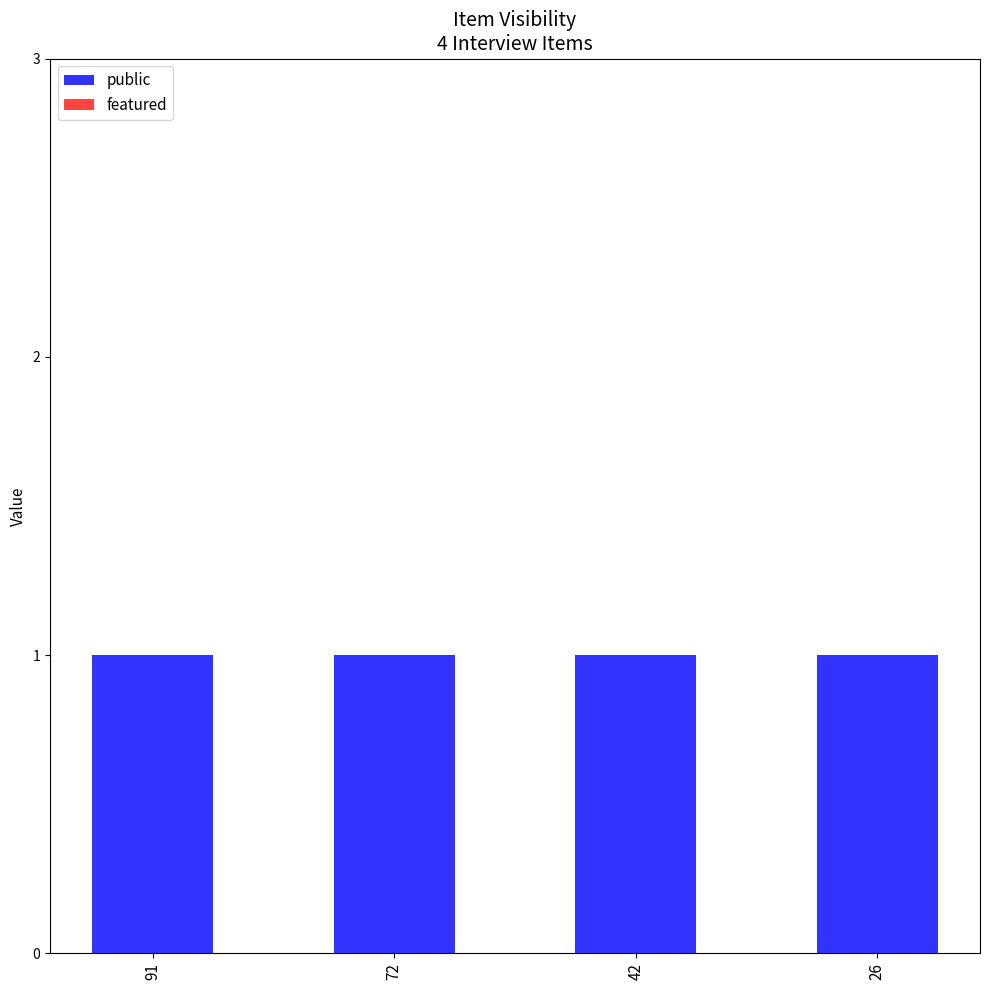

How many groups of bars are there?

4